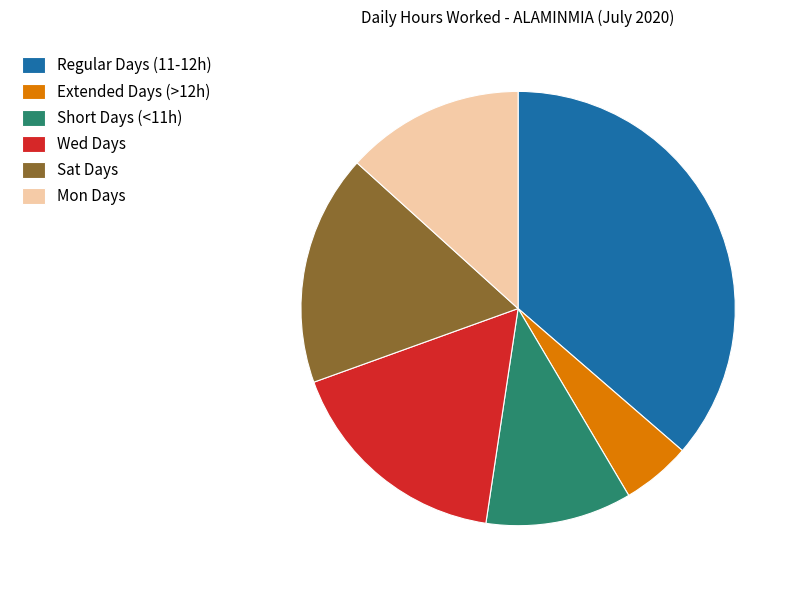

Does any single category account for the majority?

No